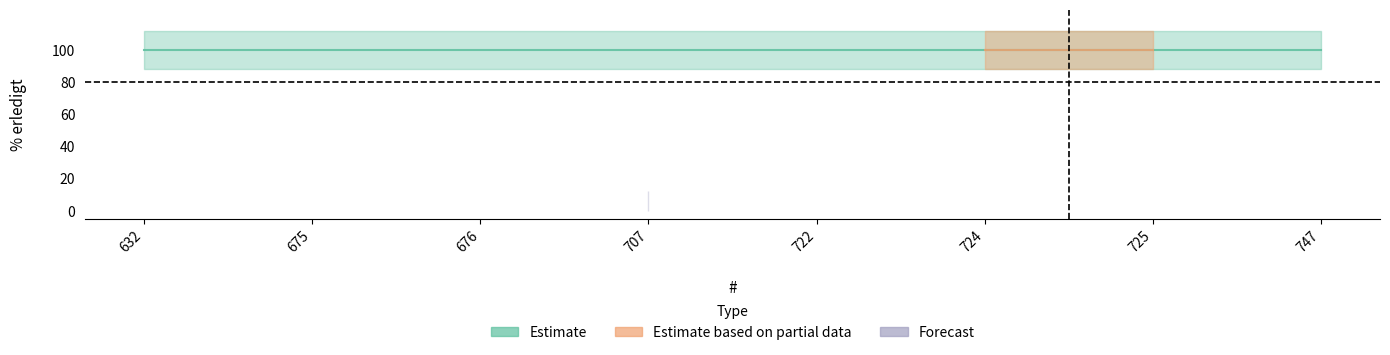

True or false: there are more than 1 points higher than both neighbors.

False